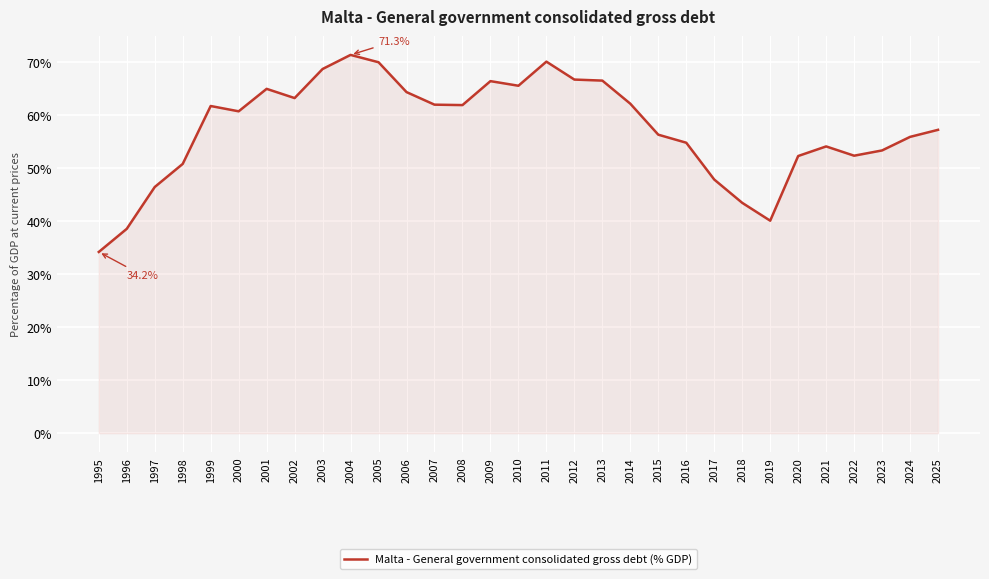

Count the number of categories in the chart.

31